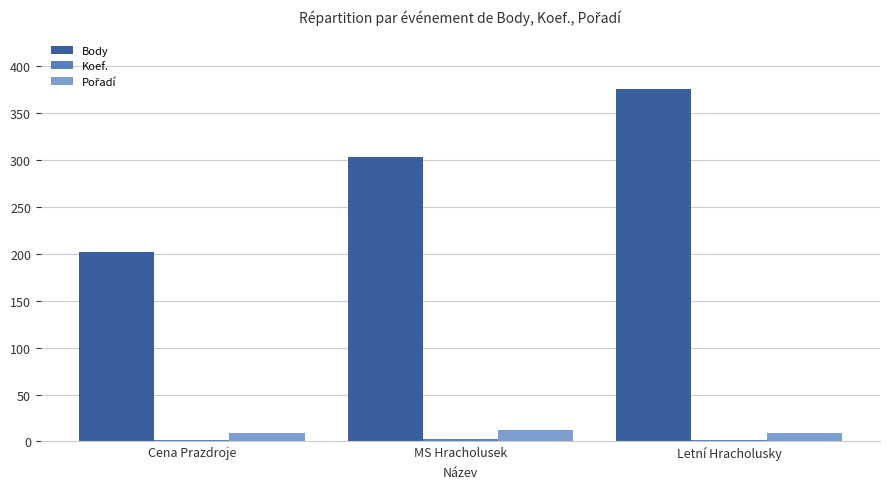

What is the average value of the Body series?

294